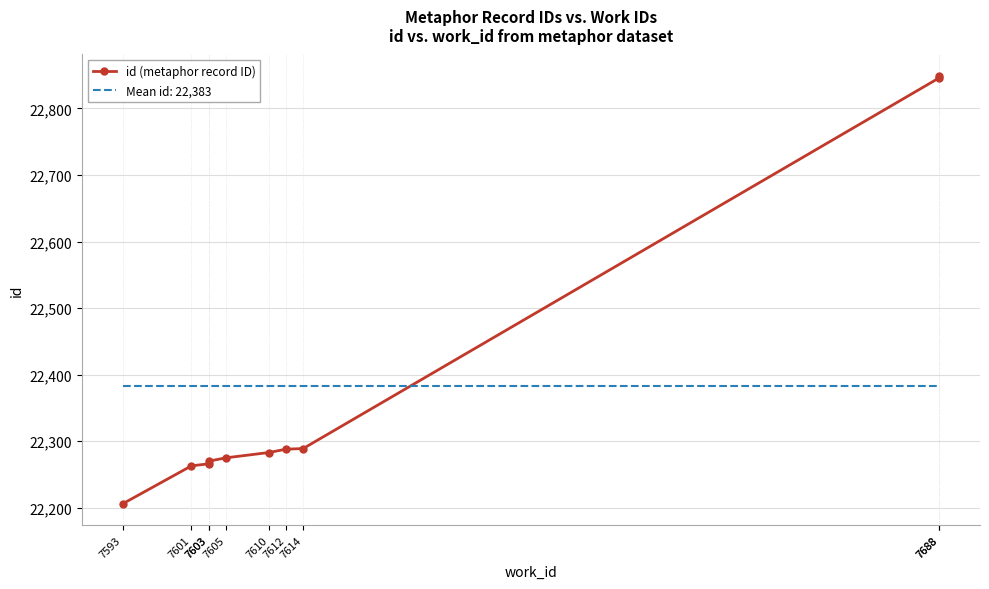

Reading right to left, transcribe all the data shown in this chart.

22849	22846	22289	22288	22283	22275	22270	22266	22263	22206